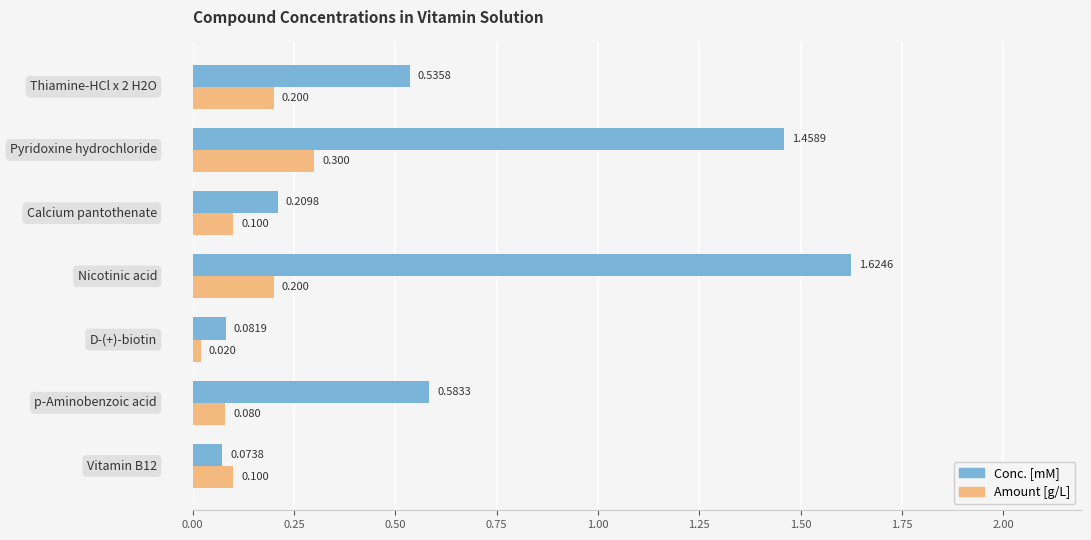

List the series in order of their overall mean, lowest first.

Amount [g/L], Conc. [mM]